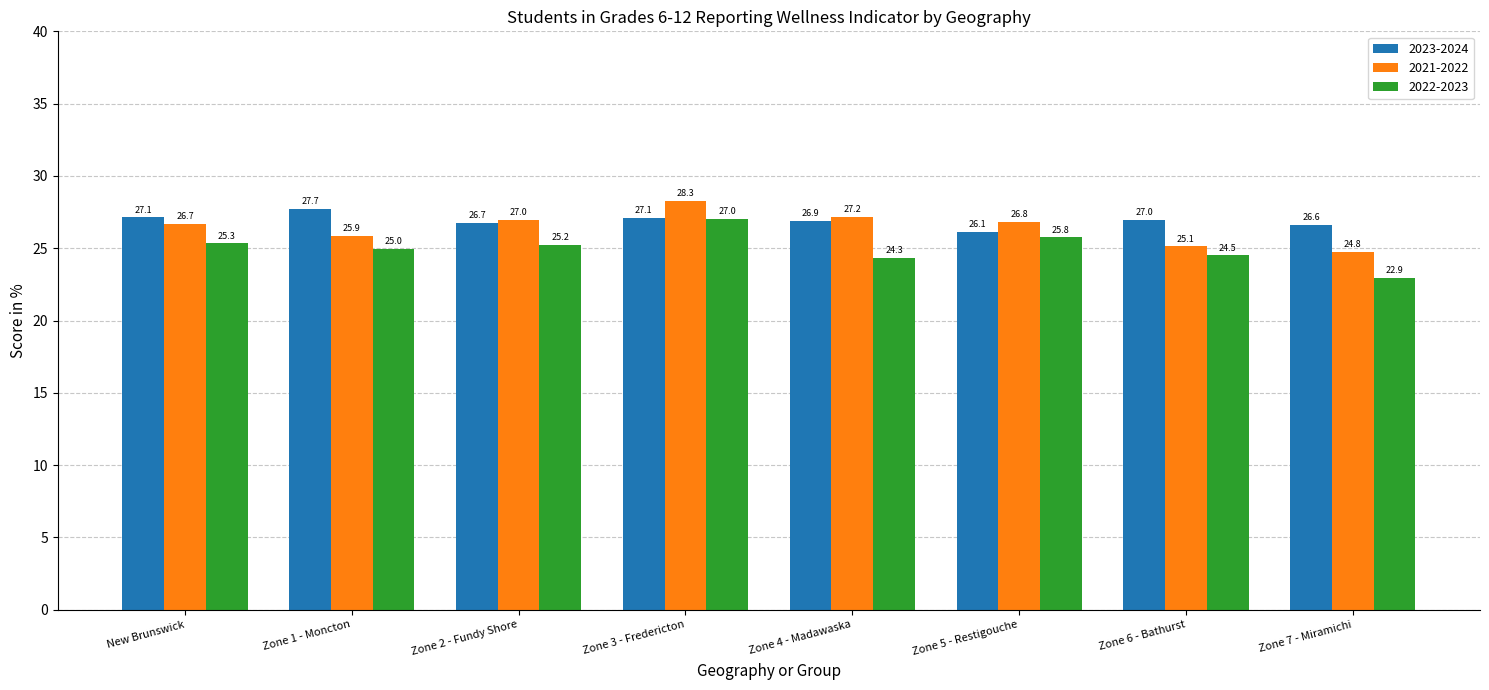

What is the smallest value displayed?

22.9